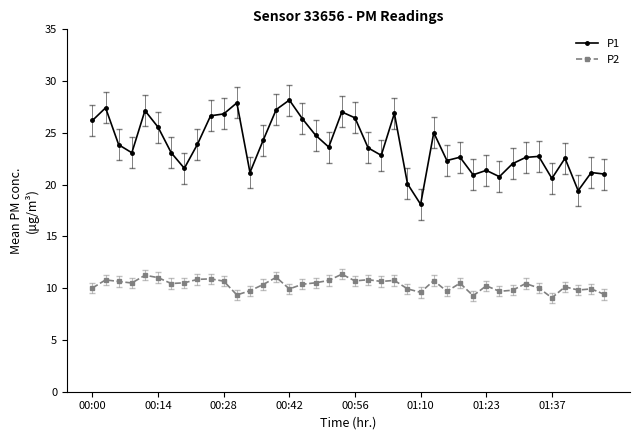

Does the chart have visible grid lines?

No